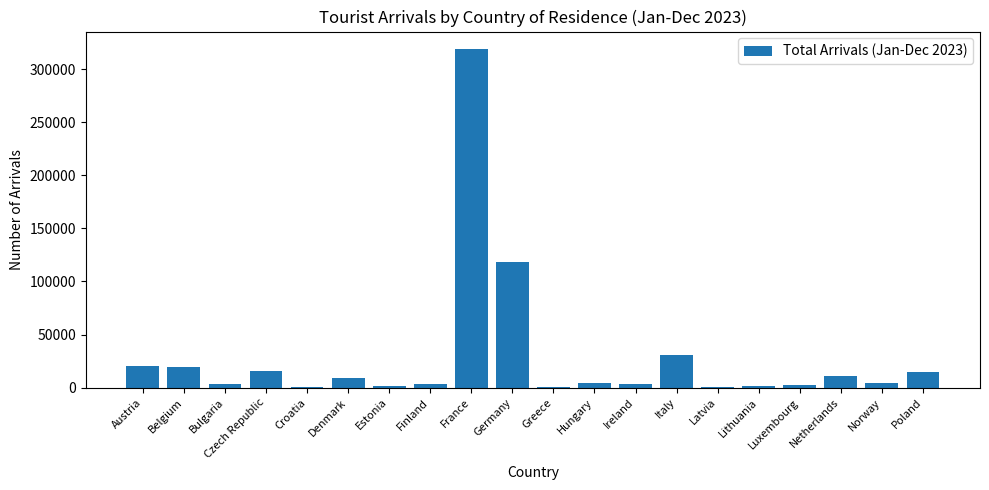

What is the maximum value shown in the chart?

319522